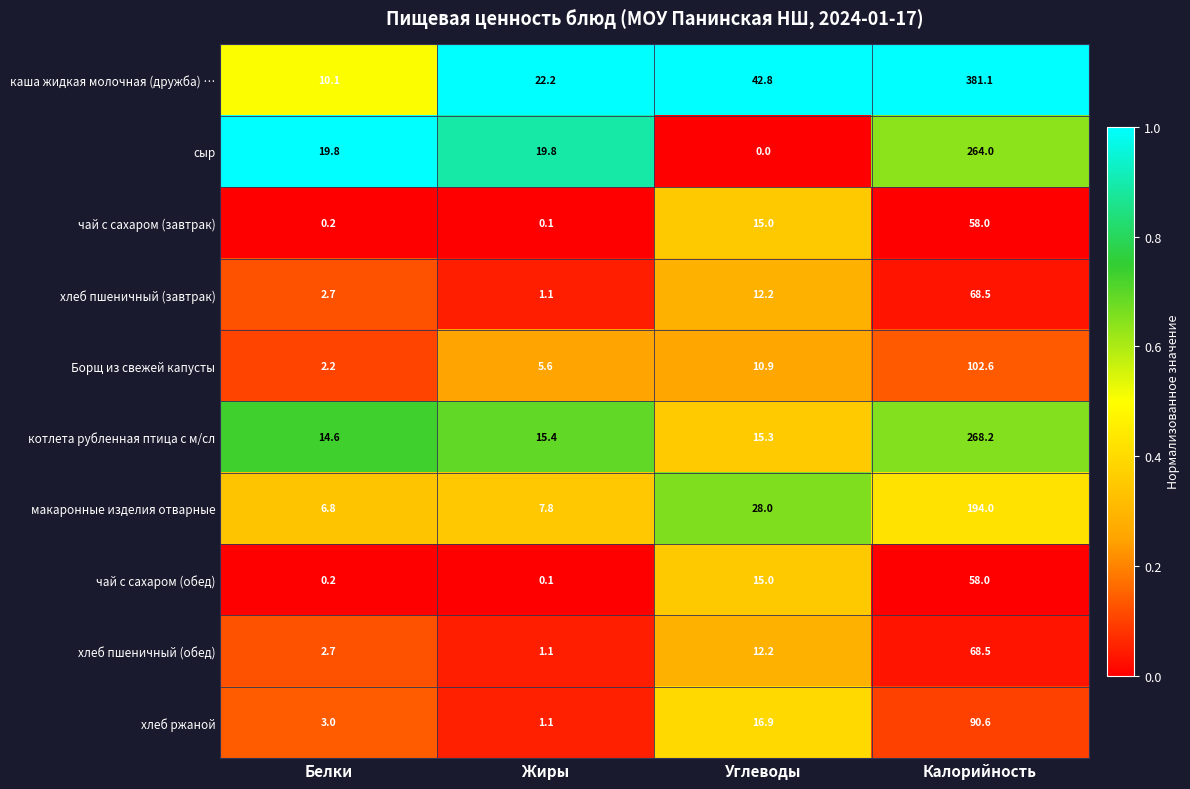

At which label does хлеб ржаной reach its minimum?

Жиры